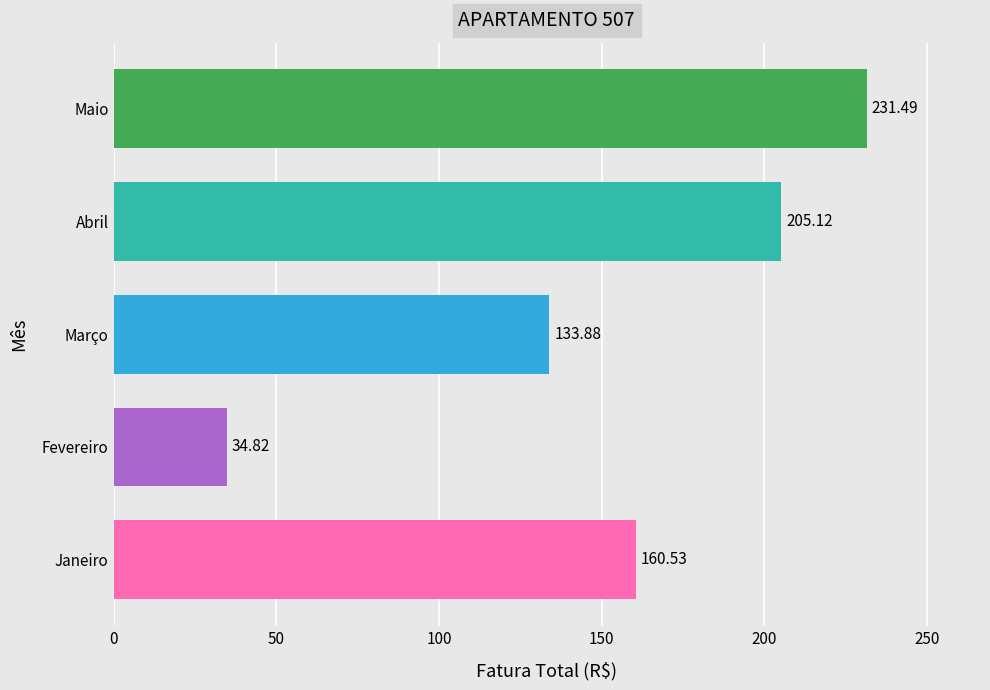

Where is the data nearest to the value 133?

Março